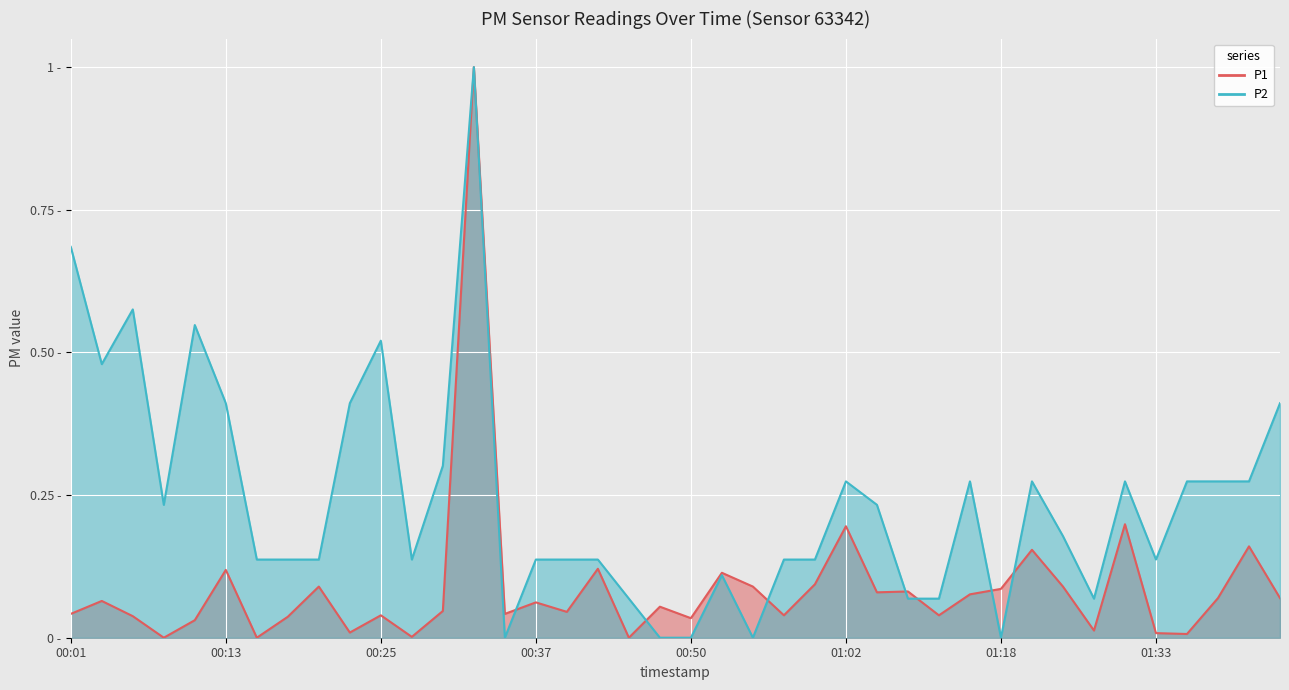

What are all the series names shown in the legend?

P1, P2